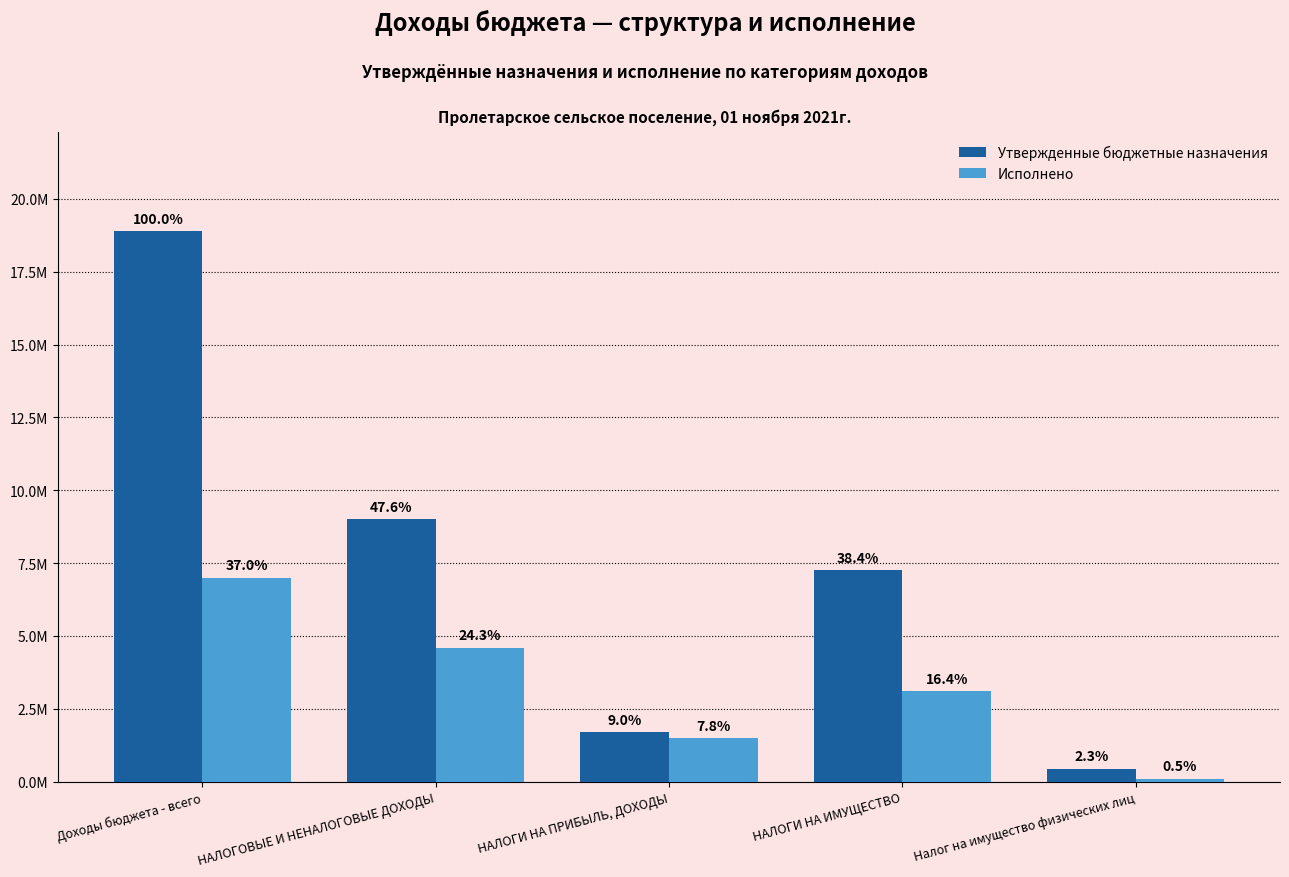

Which series has the largest total across all categories?

Утвержденные бюджетные назначения